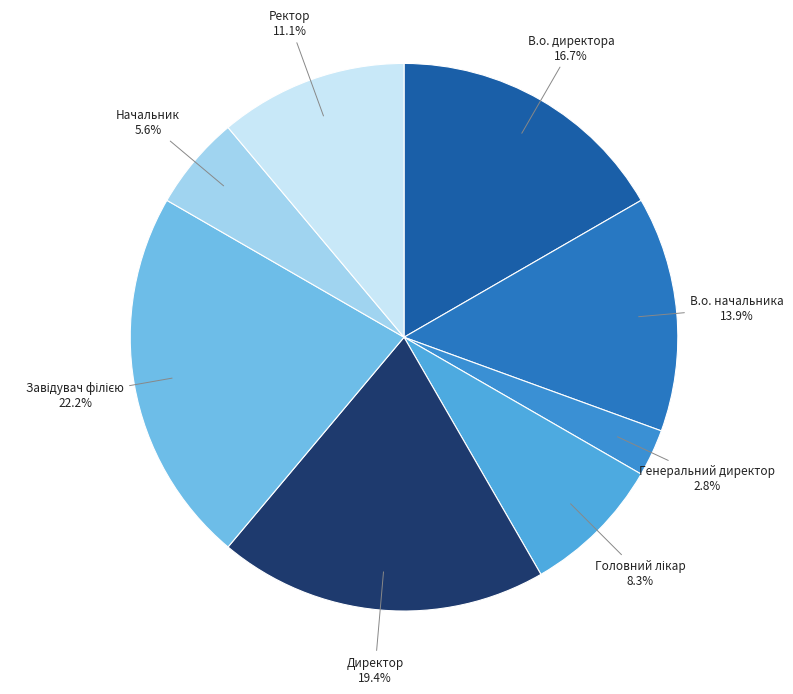

To the nearest percent, what portion does Генеральний директор represent?

3%